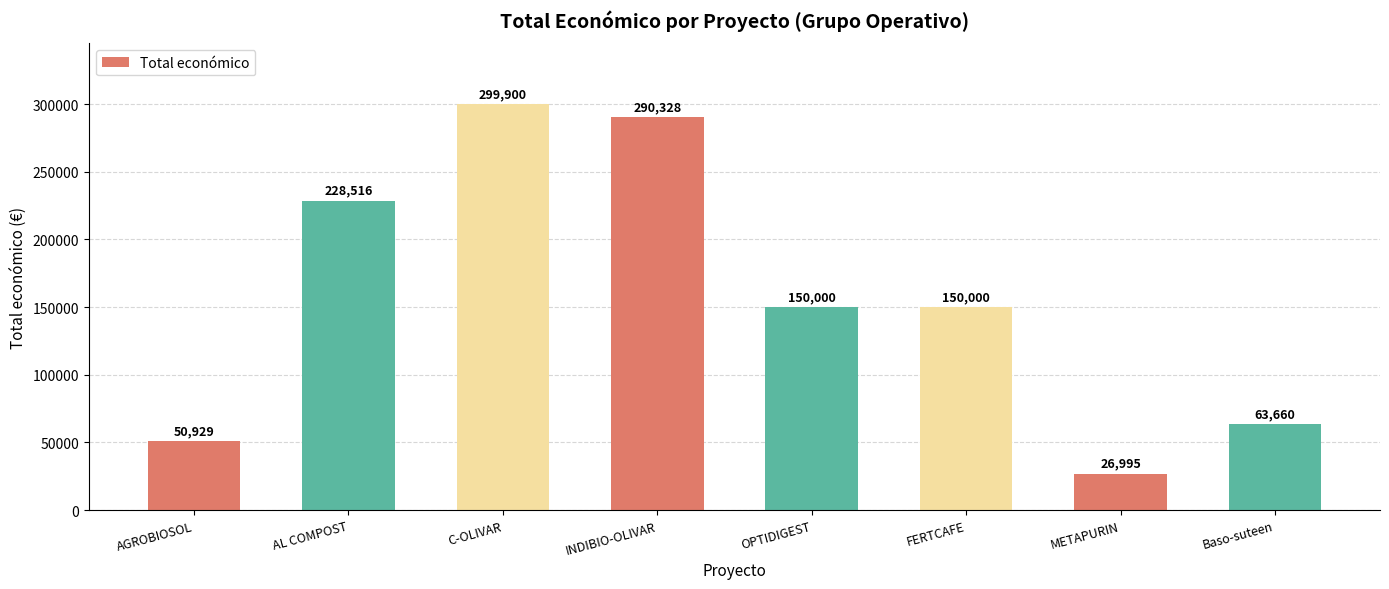

The value at INDIBIO-OLIVAR is 290328. True or false?

True